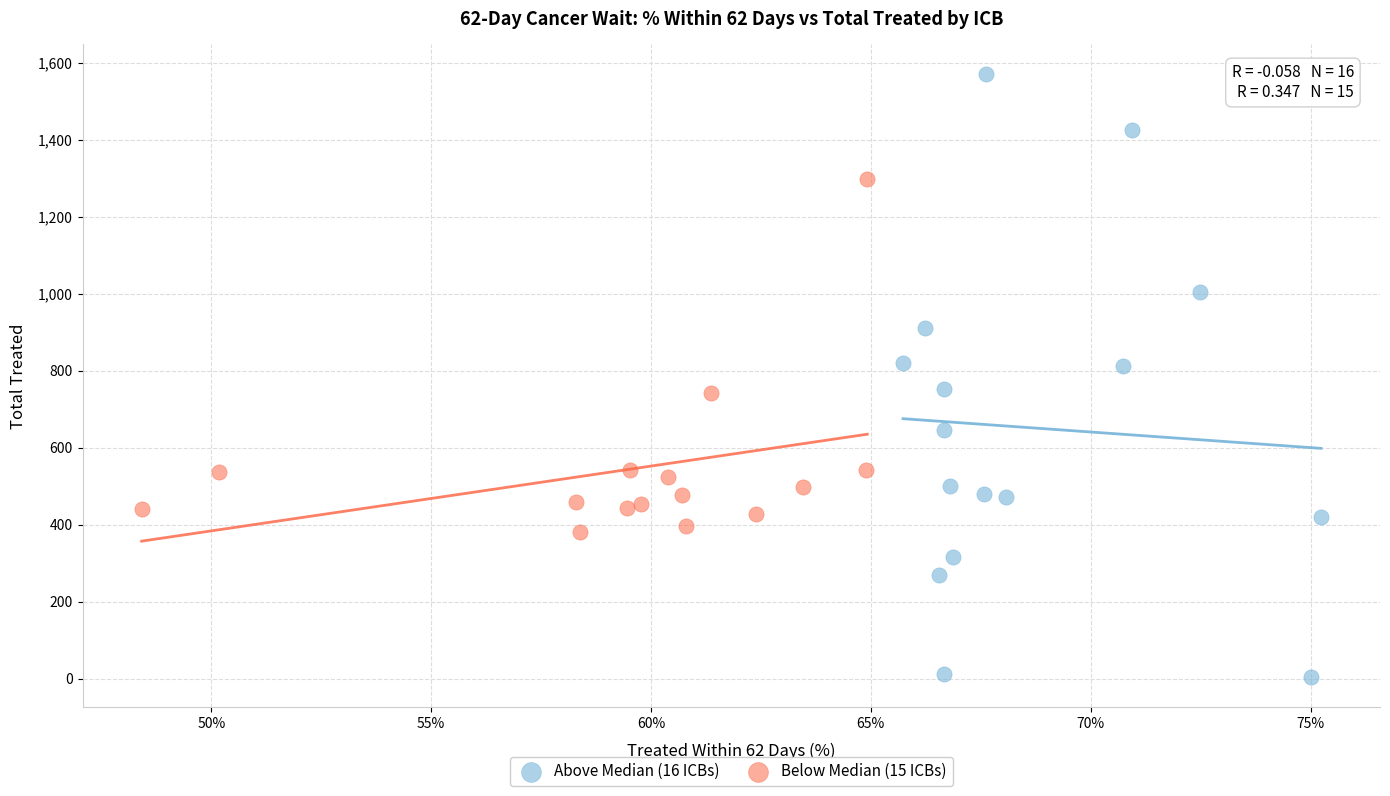

Which series reaches the maximum Y coordinate?

Above Median (16 ICBs)